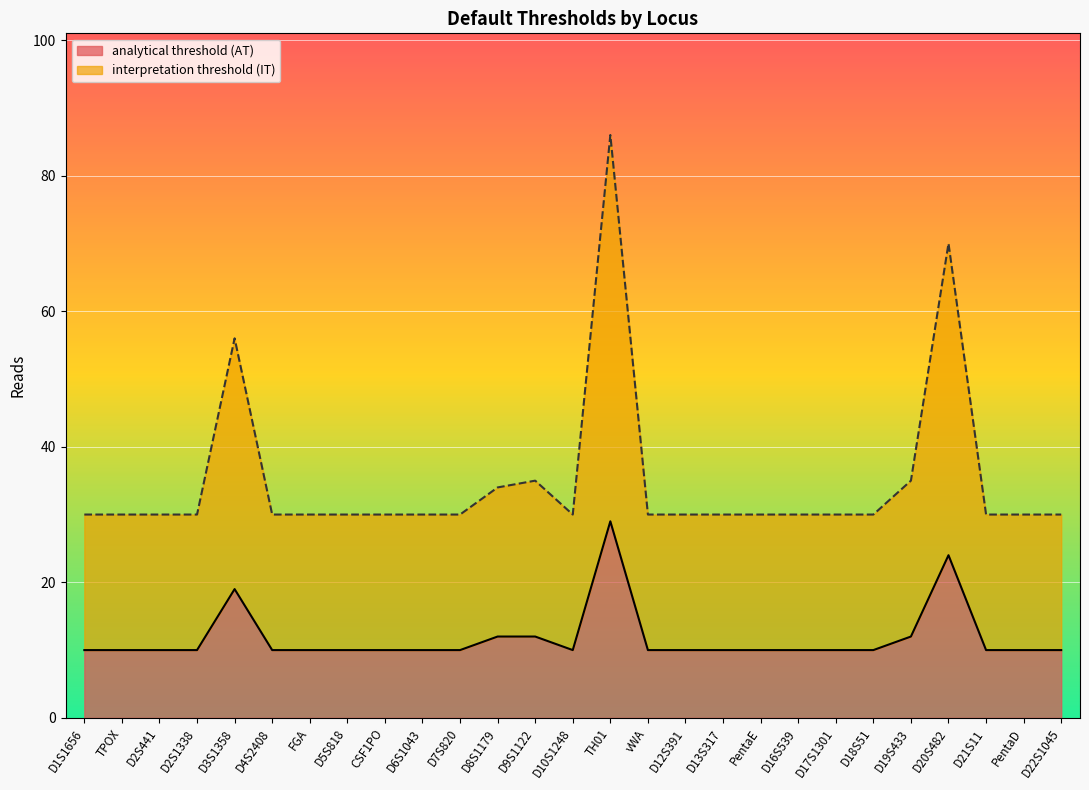

How many interior local valleys does the interpretation threshold (IT) series have?

1